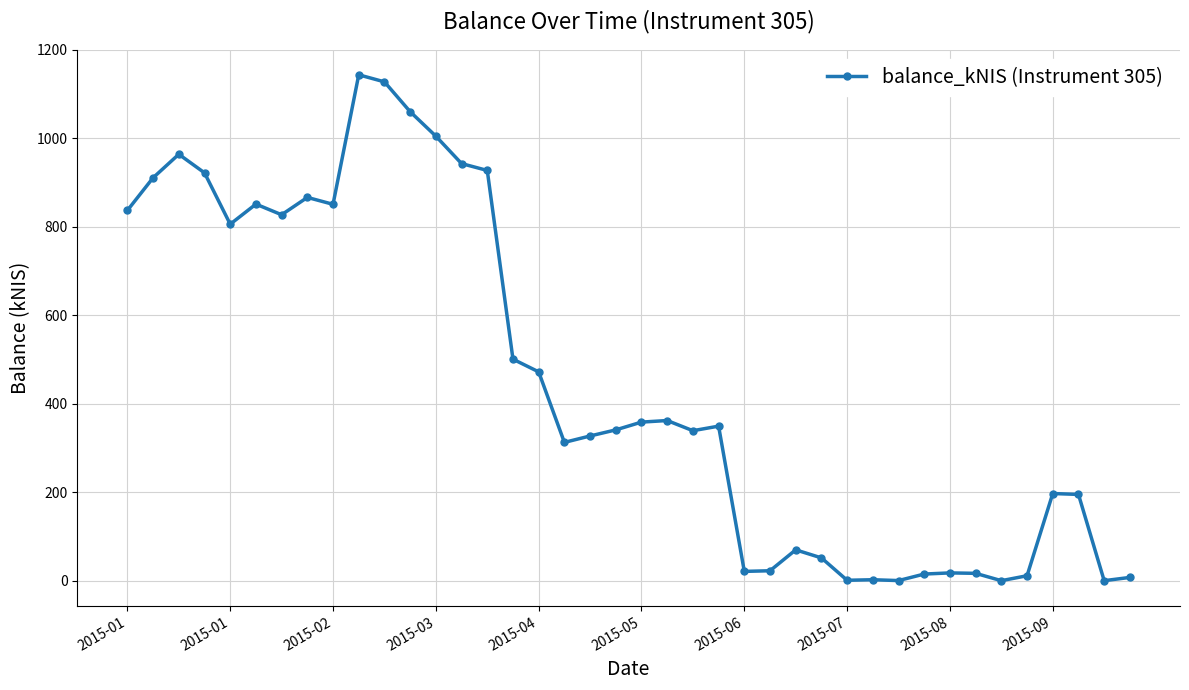

What is the value of the 5th point from the left?

805.6